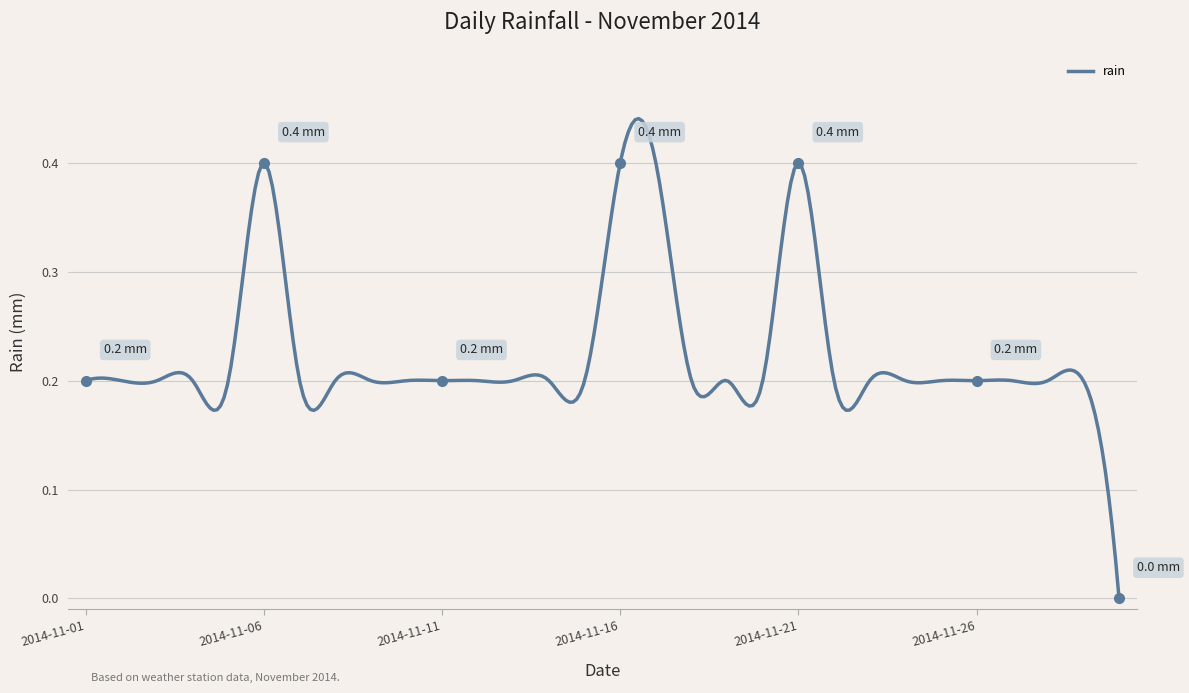

How many lines are shown in the chart?

1